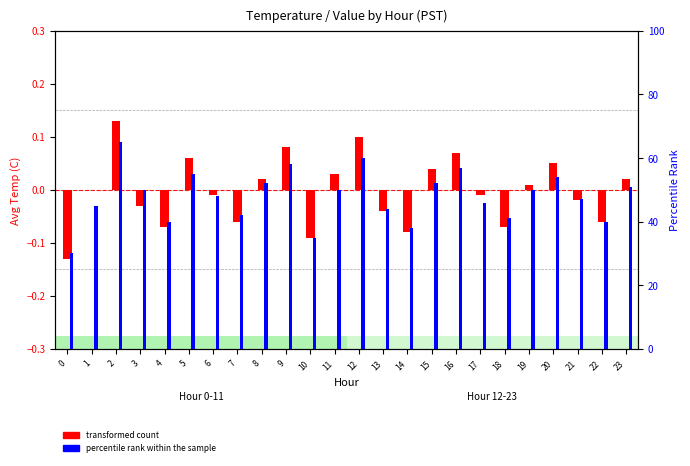

What is the difference between the second highest and second lowest values in the percentile rank within the sample series?

25.0